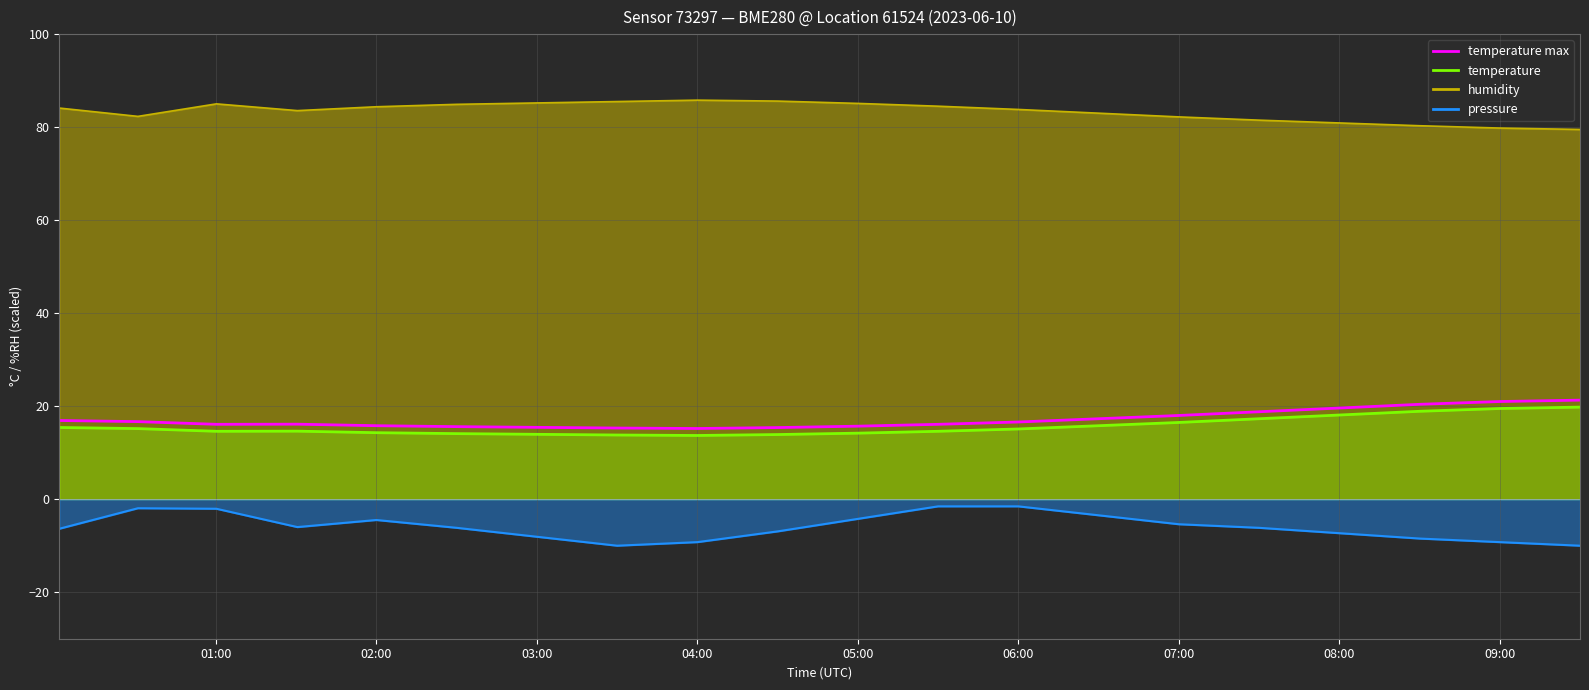

How many data points are less than 16?

7